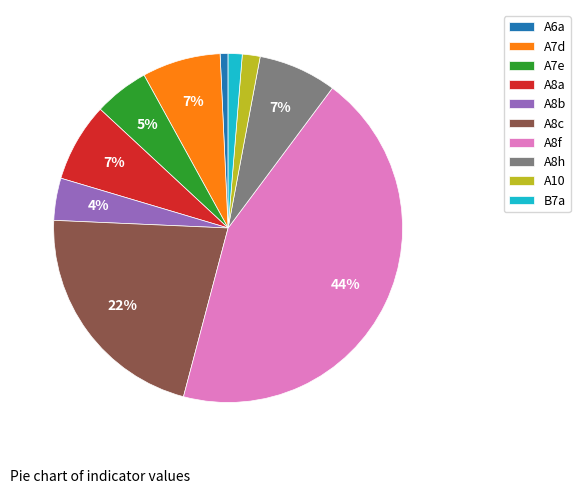

How many slices are in this pie chart?

10